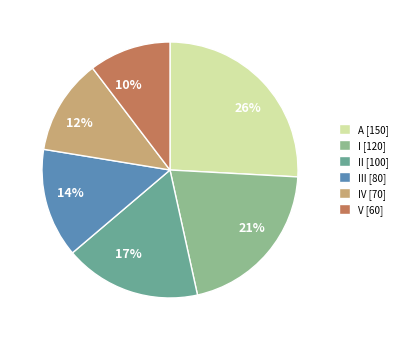

Which slice is the smallest?

V [60]